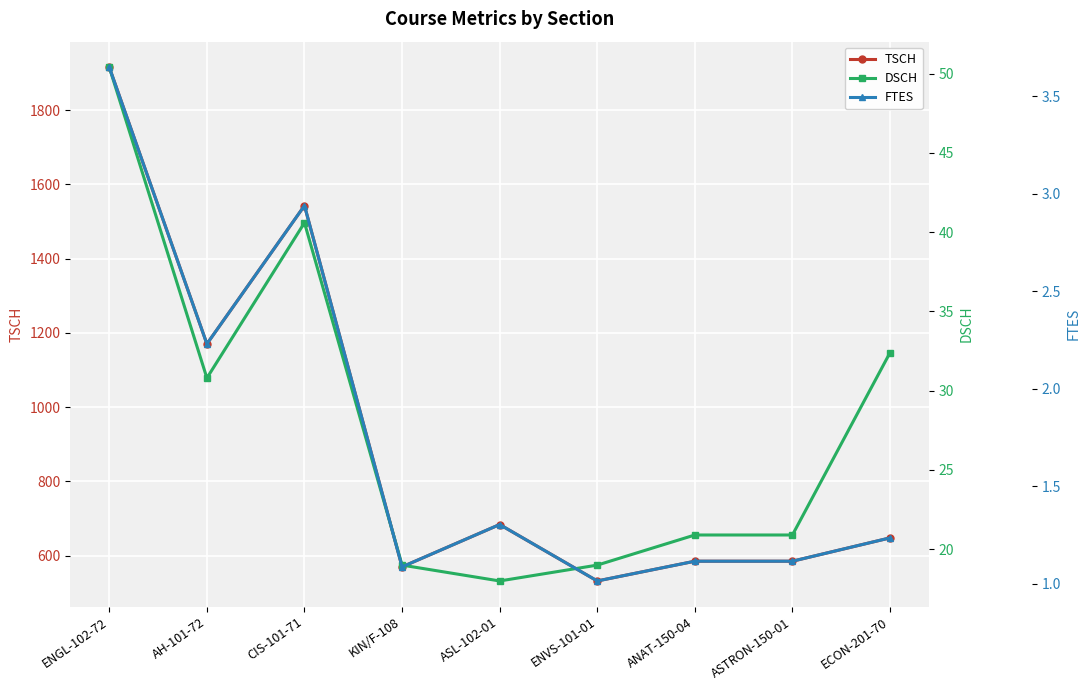

How many data points in DSCH are above 20?

6